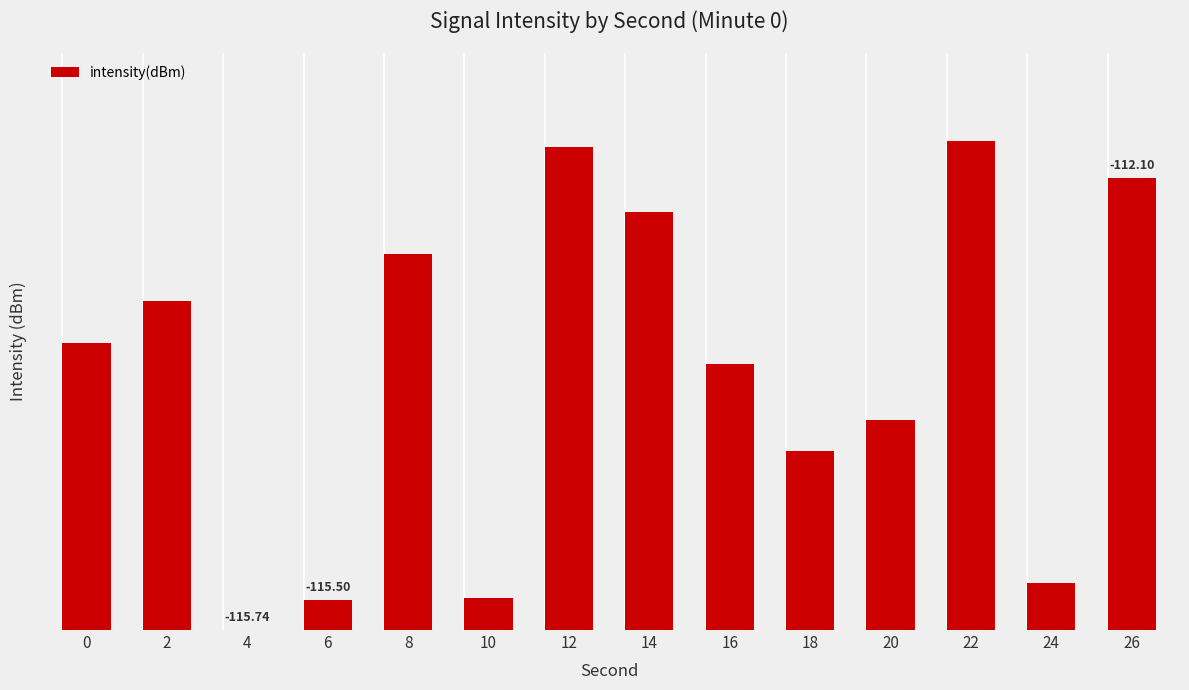

Which label corresponds to the smallest value in the chart?

4